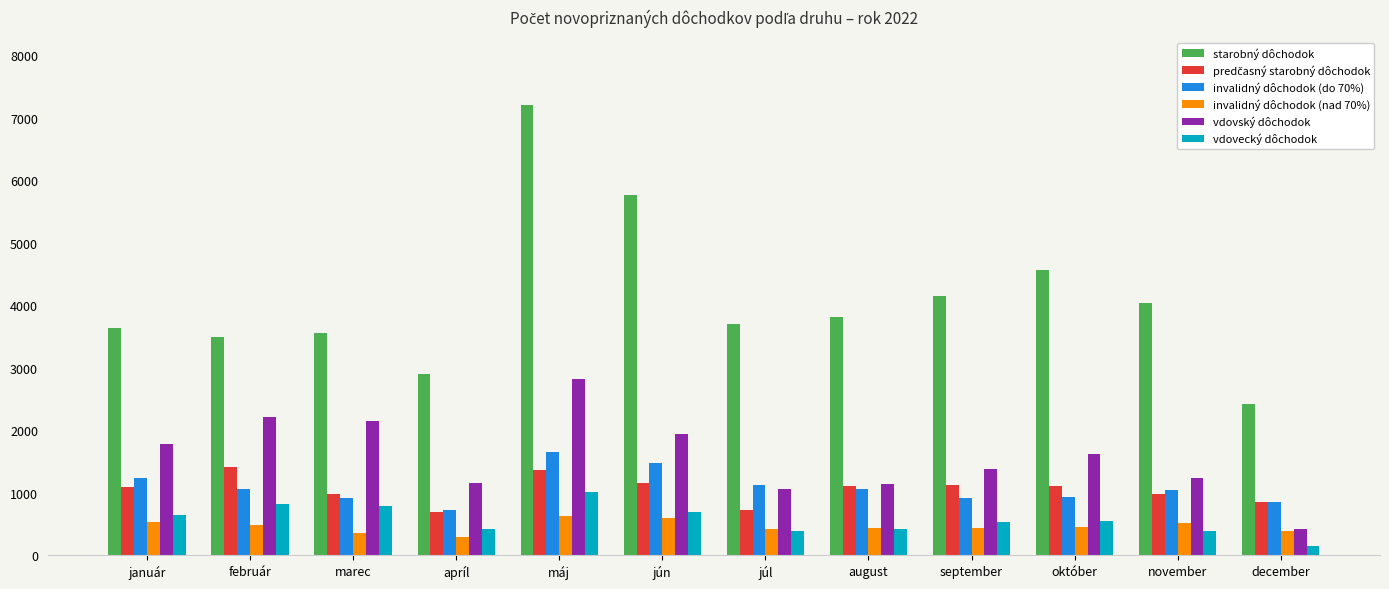

Which series has the largest total across all categories?

starobný dôchodok